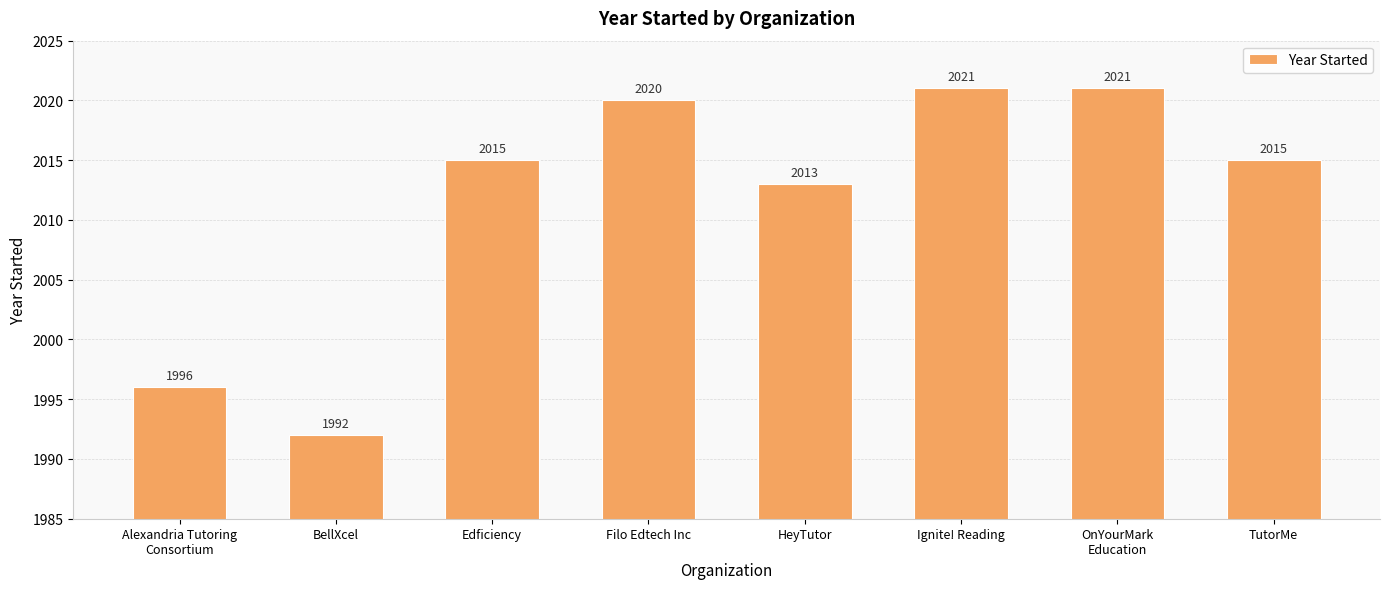

What is the difference between the maximum and minimum values?

29